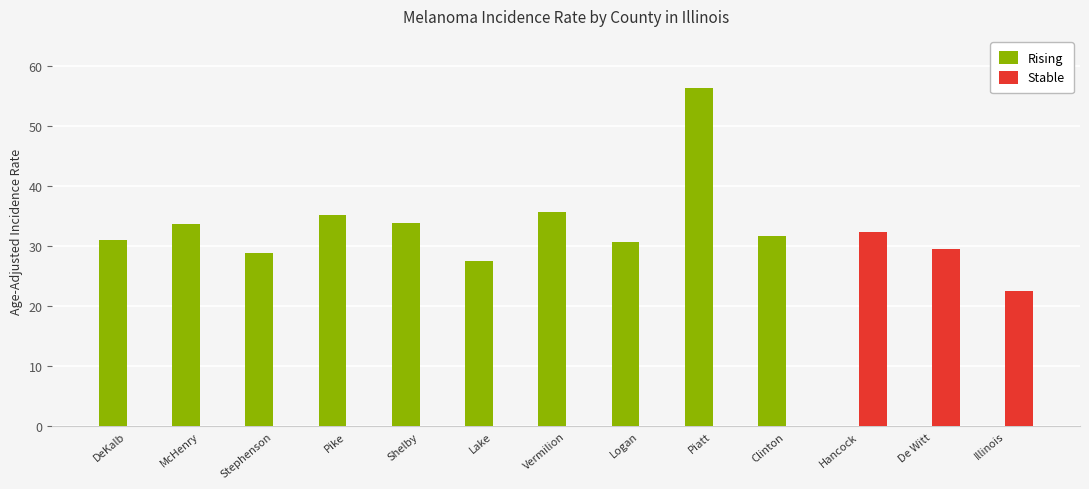

At which category is the sum across all series the highest?

Piatt